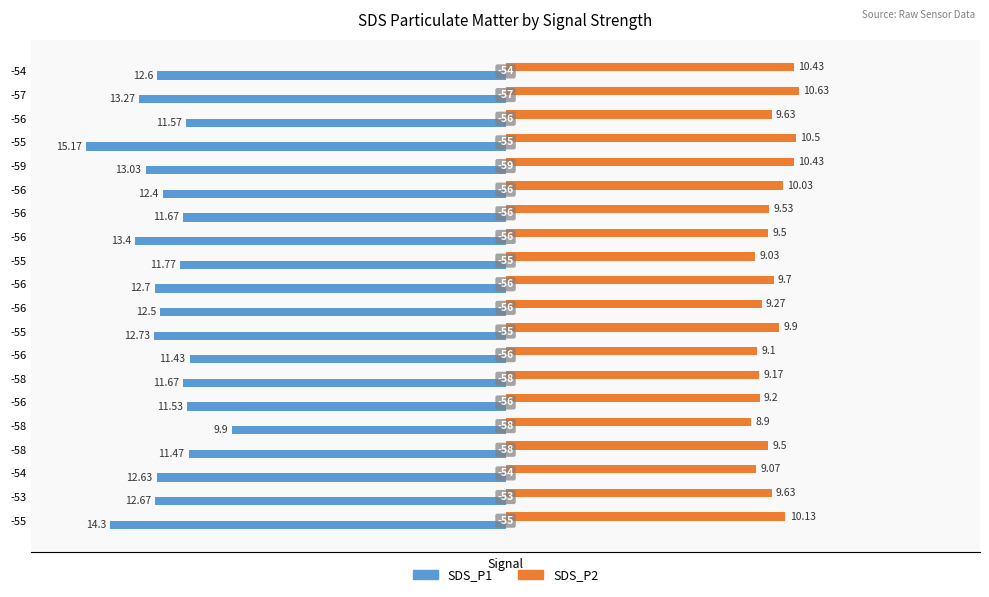

Which series has the largest range (max minus min)?

SDS_P1